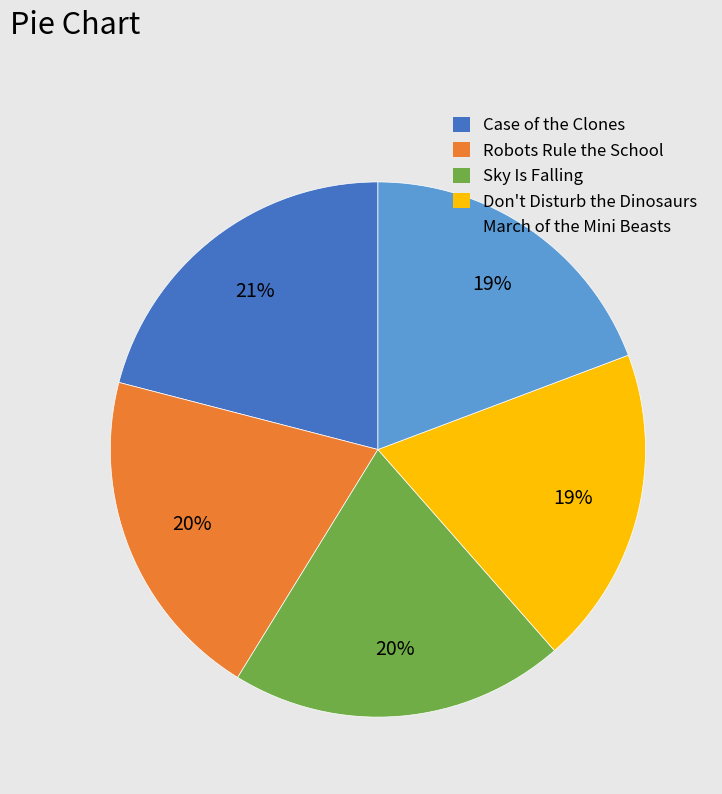

Does Don't Disturb the Dinosaurs represent more than half of the total?

No